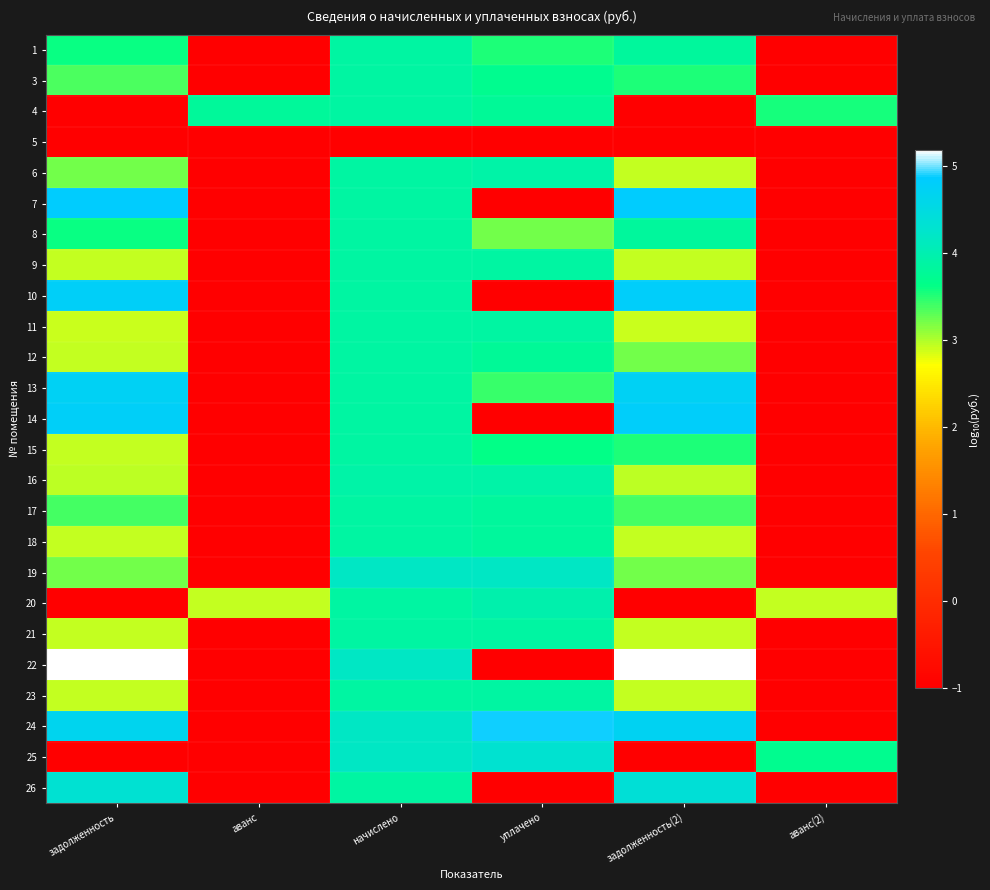

At which category does the chart reach its minimum across all series?

аванс